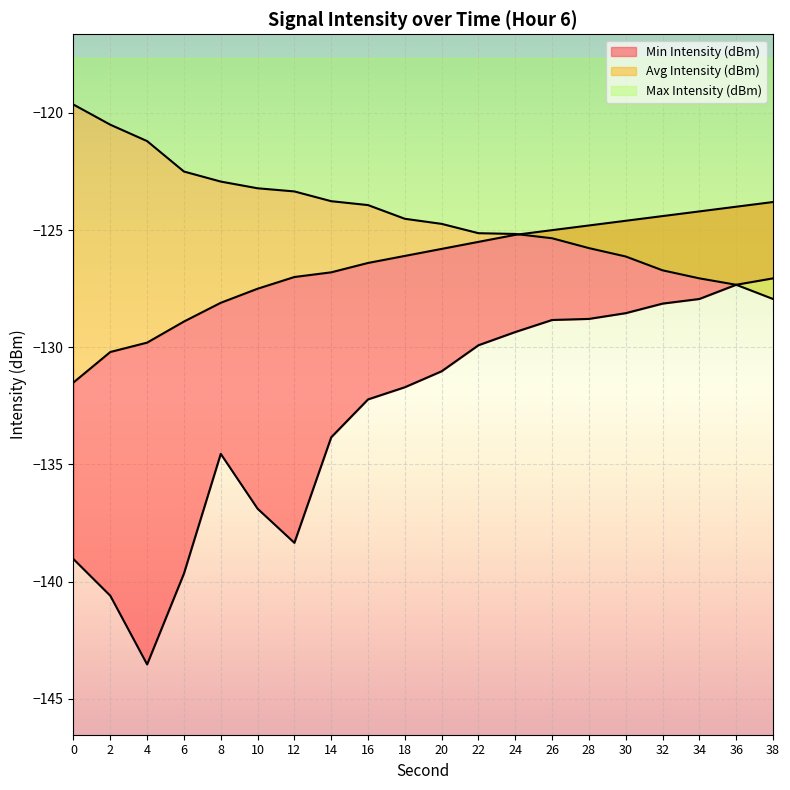

What is the difference between the second highest and second lowest values in the Min Intensity (dBm) series?

13.3